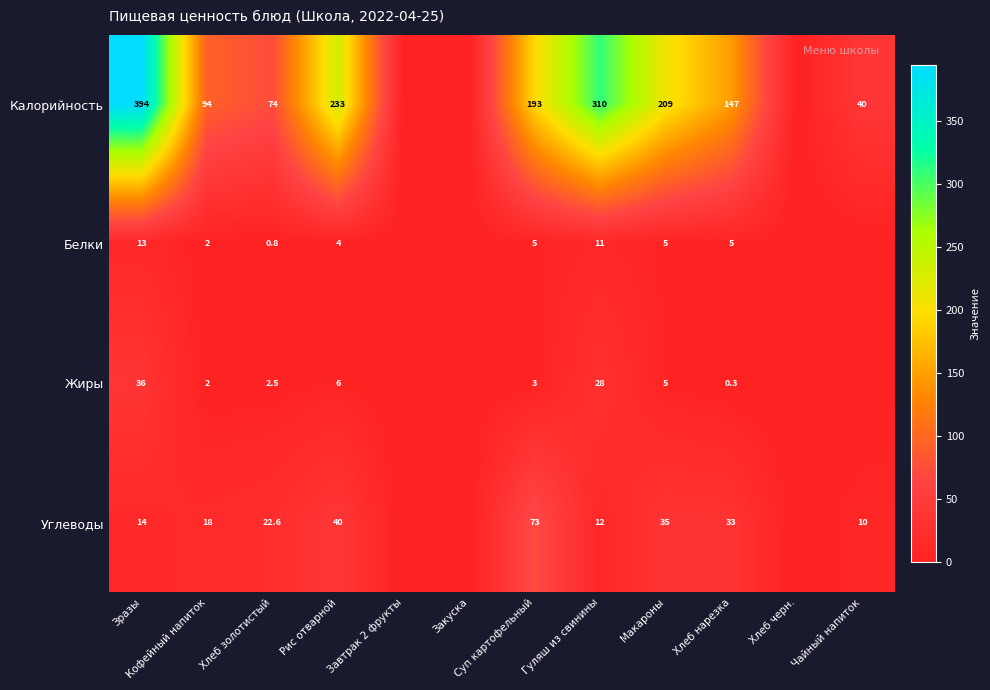

What is the sum of the Углеводы values at Суп картофельный and Макароны?

108.0